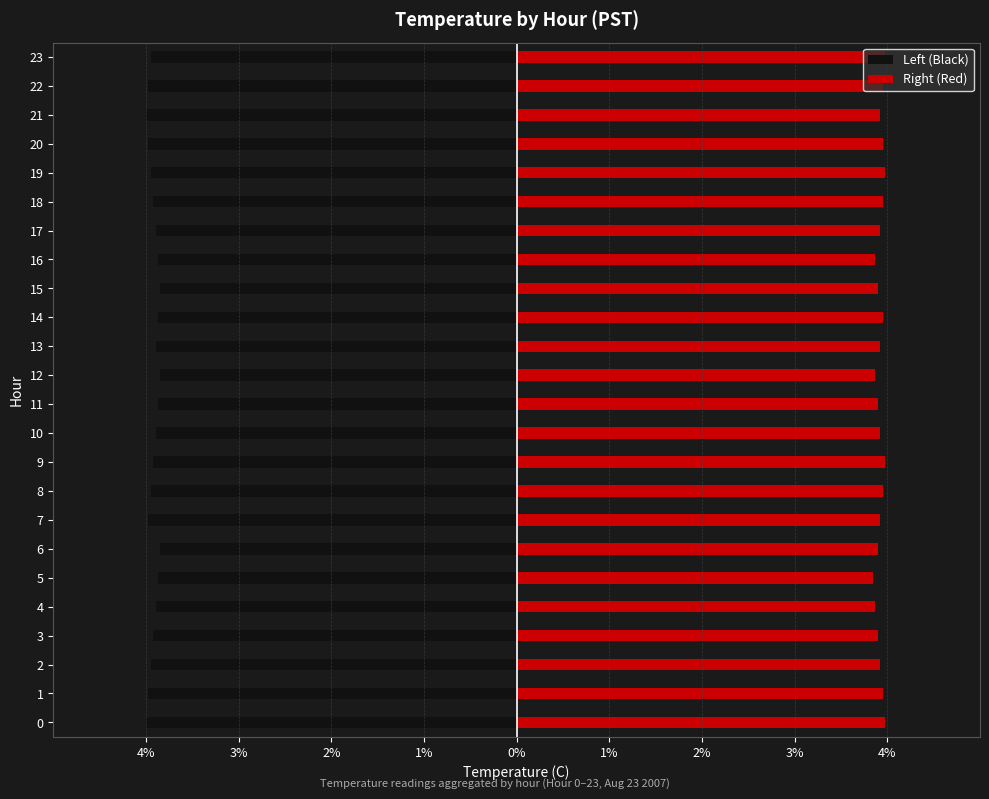

What value does the Right (Red) series have at 5?

3.8